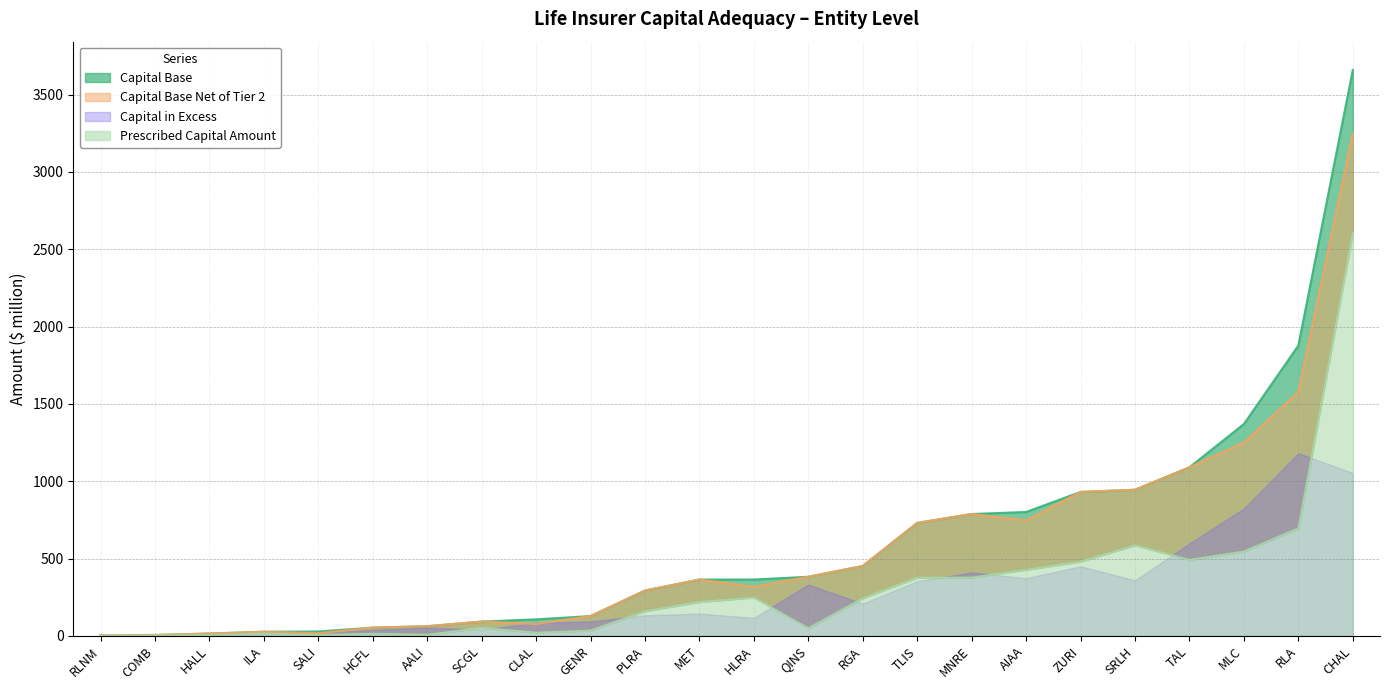

At ZURI, list the series in order from largest to smallest.

Capital Base, Capital Base Net of Tier 2, Prescribed Capital Amount, Capital in Excess